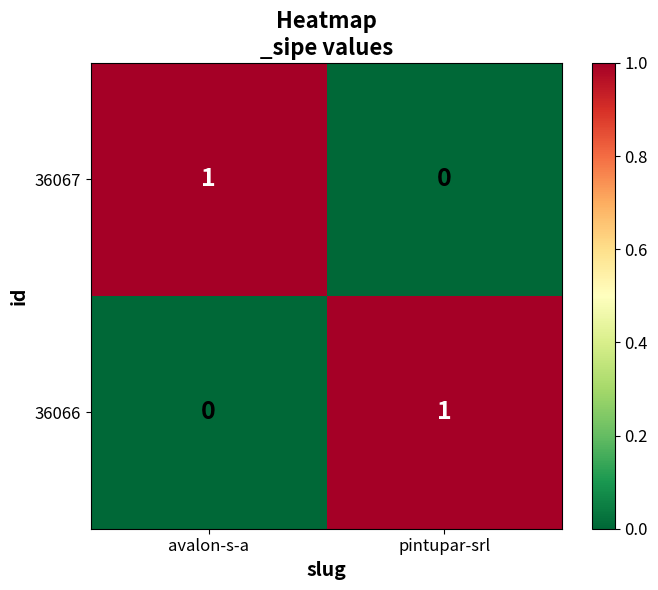

Reading left to right, list all the values displayed in this chart.

36067: avalon-s-a=1	pintupar-srl=0
36066: avalon-s-a=0	pintupar-srl=1